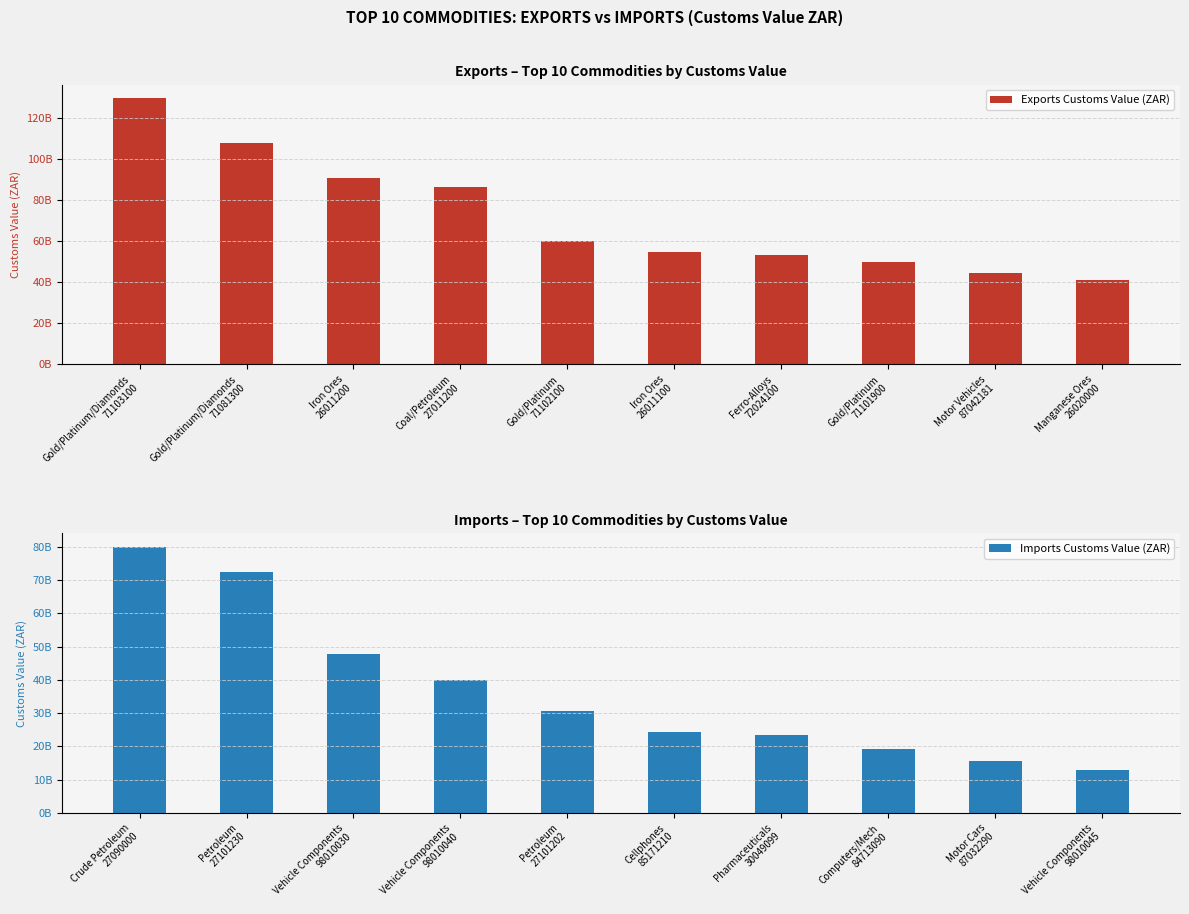

What is the maximum value shown in the chart?

129739963619